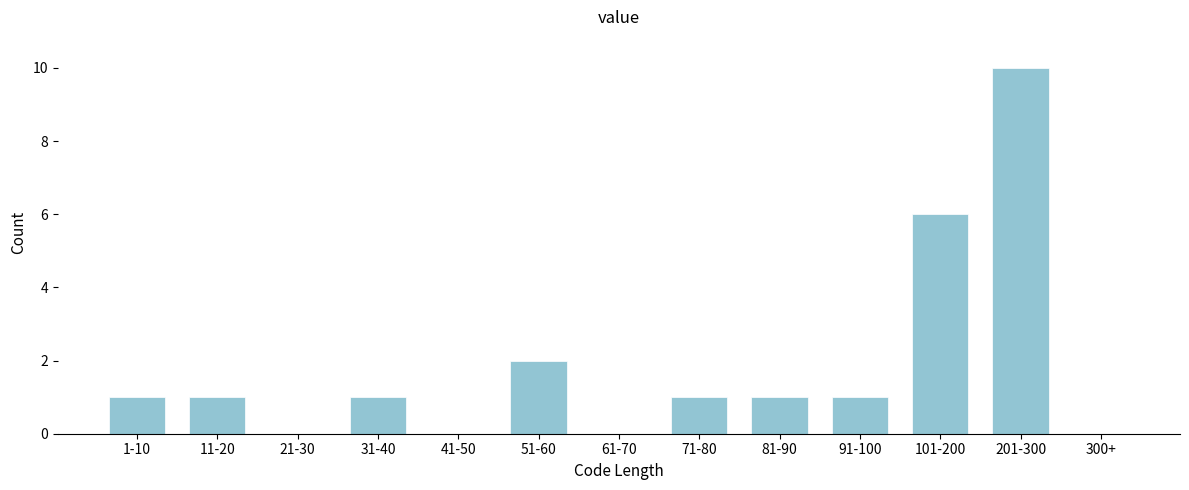

Reading left to right, what are all the values shown in this chart?

1-10=1	11-20=1	21-30=0	31-40=1	41-50=0	51-60=2	61-70=0	71-80=1	81-90=1	91-100=1	101-200=6	201-300=10	300+=0